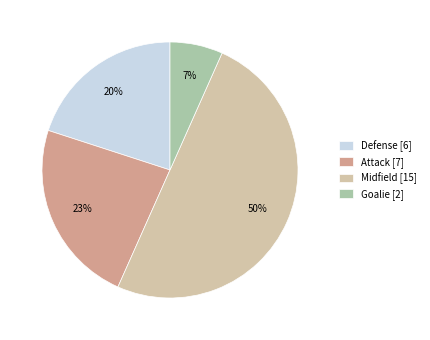

Combined, do Attack [7] and Defense [6] account for over 50%?

No